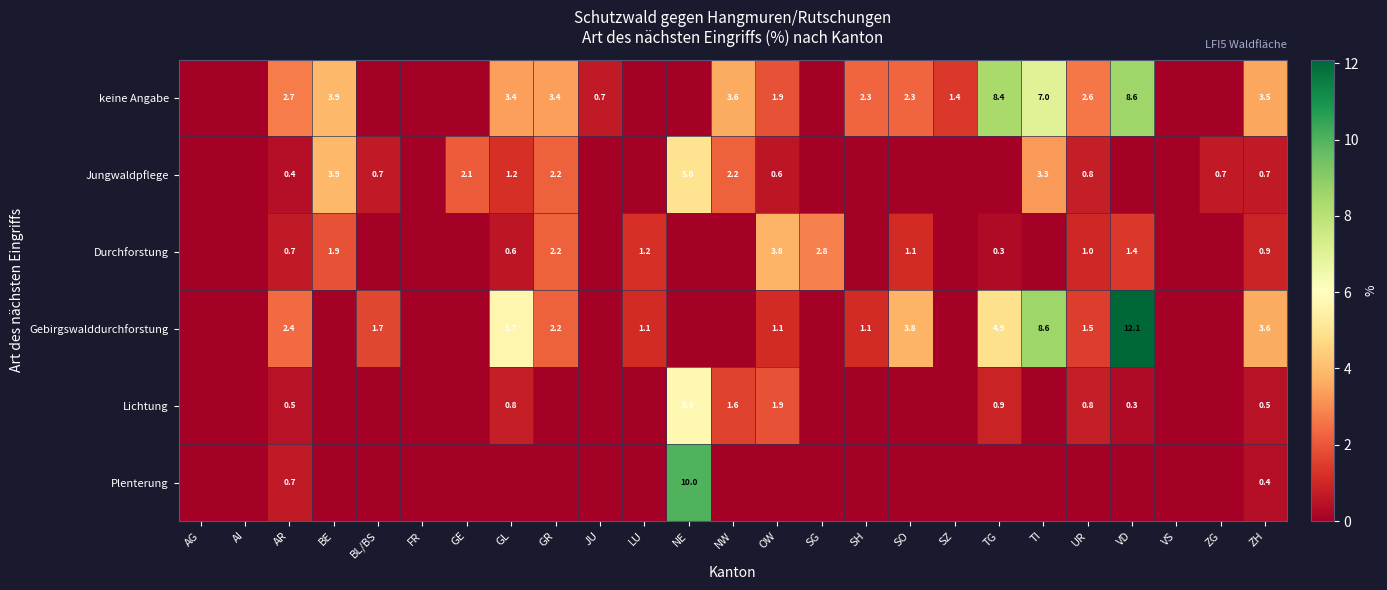

True or false: keine Angabe has a value of 12.1 at VD.

False